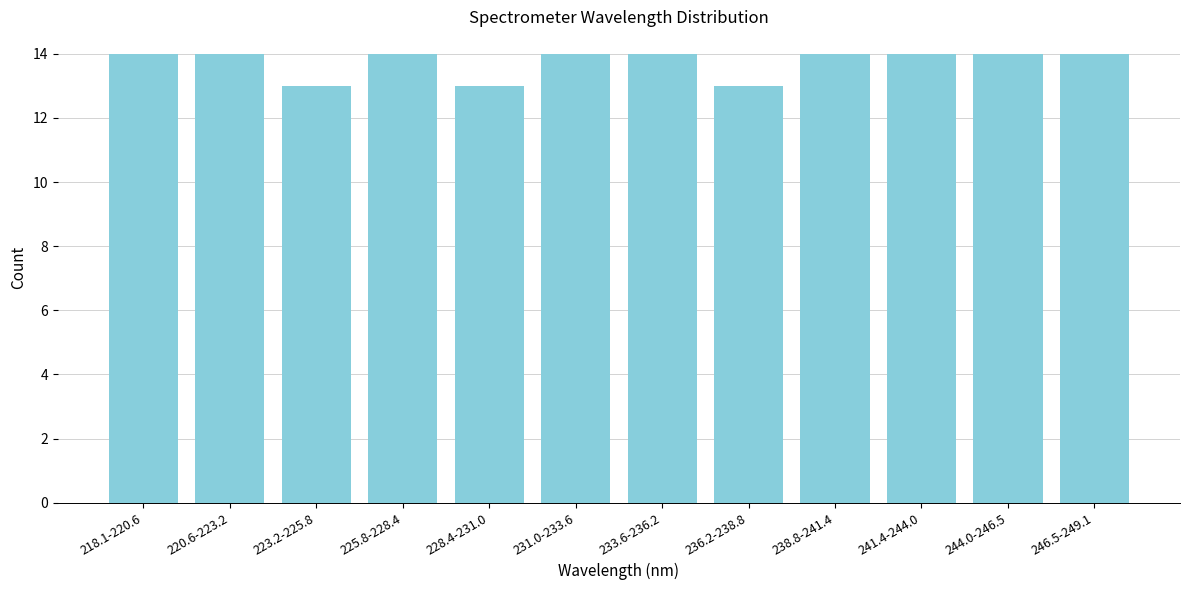

Reading left to right, list all the values displayed in this chart.

218.1-220.6=14	220.6-223.2=14	223.2-225.8=13	225.8-228.4=14	228.4-231.0=13	231.0-233.6=14	233.6-236.2=14	236.2-238.8=13	238.8-241.4=14	241.4-244.0=14	244.0-246.5=14	246.5-249.1=14